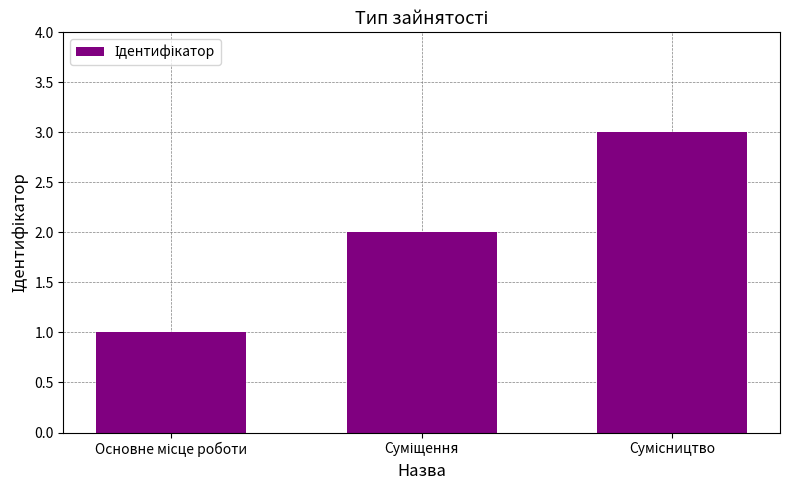

What is the maximum value shown in the chart?

3